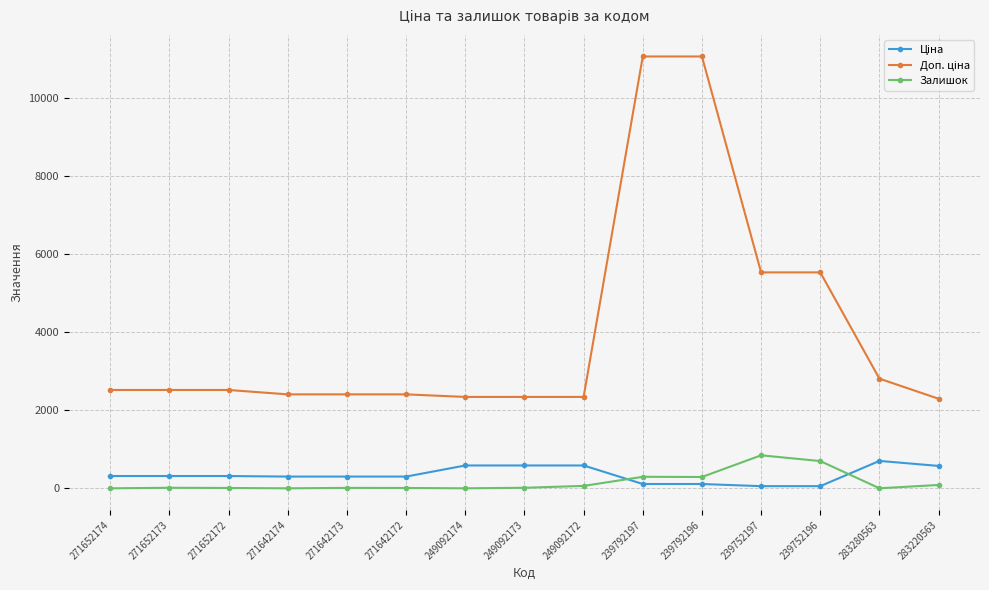

True or false: Залишок has a value of 9.0 at 271642172.

True